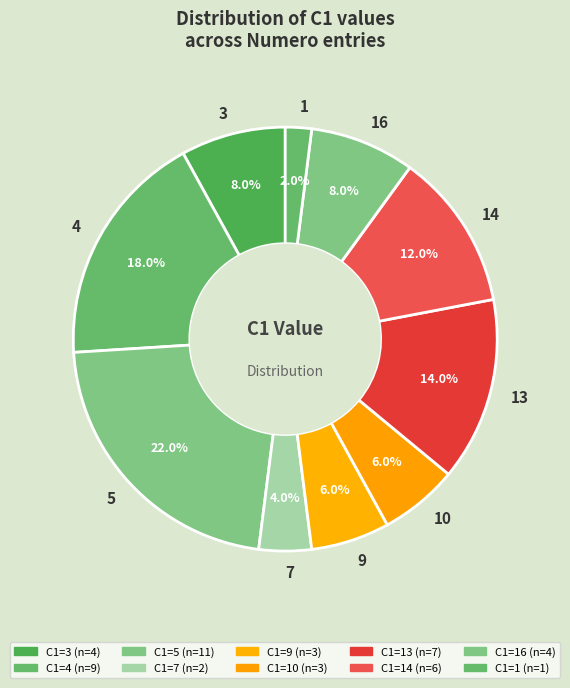

Count the number of slices in the pie.

10